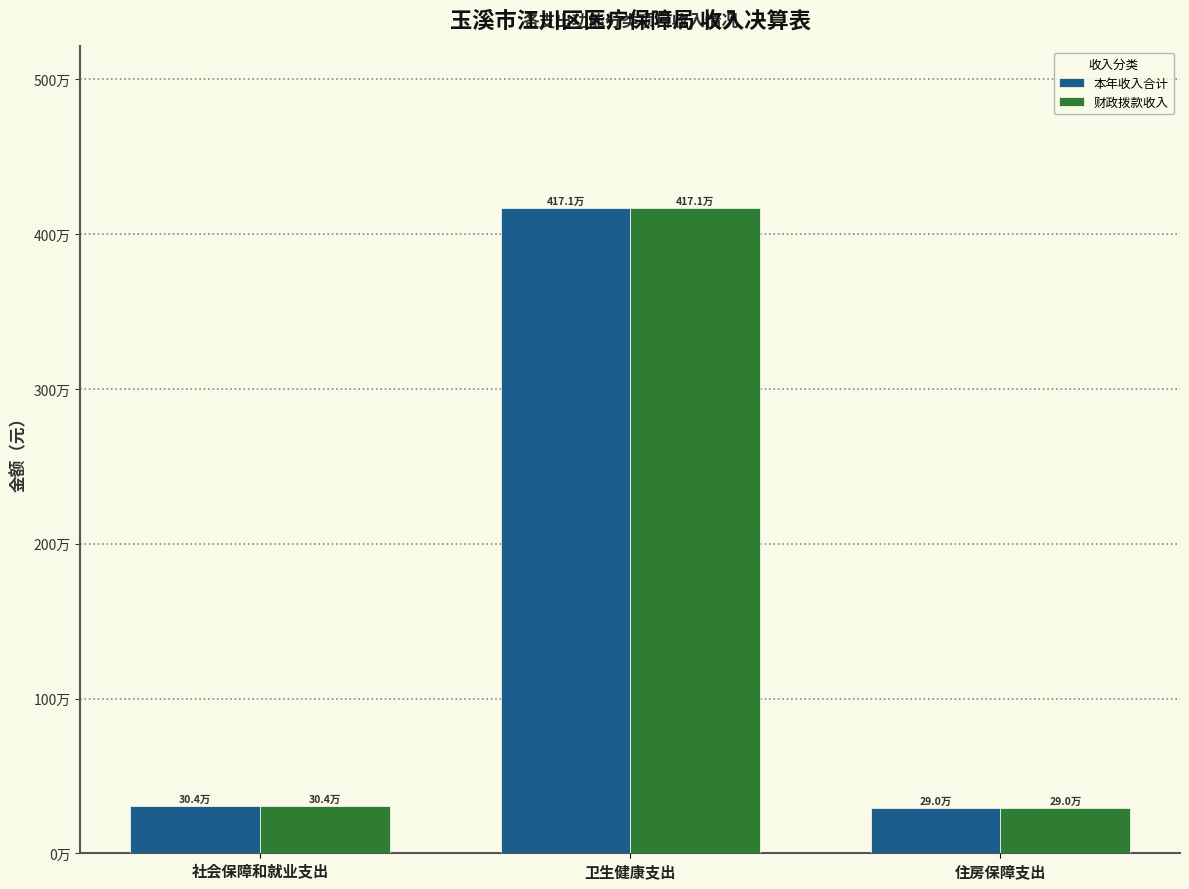

What is the label of the 1st bar from the left?

社会保障和就业支出